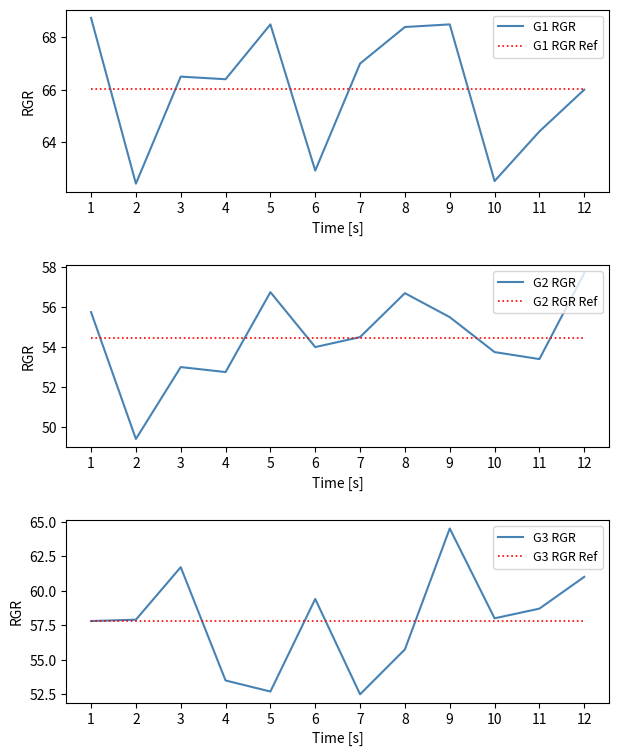

Between which two adjacent categories do G1 RGR and G1 RGR Ref first intersect?

1 and 2